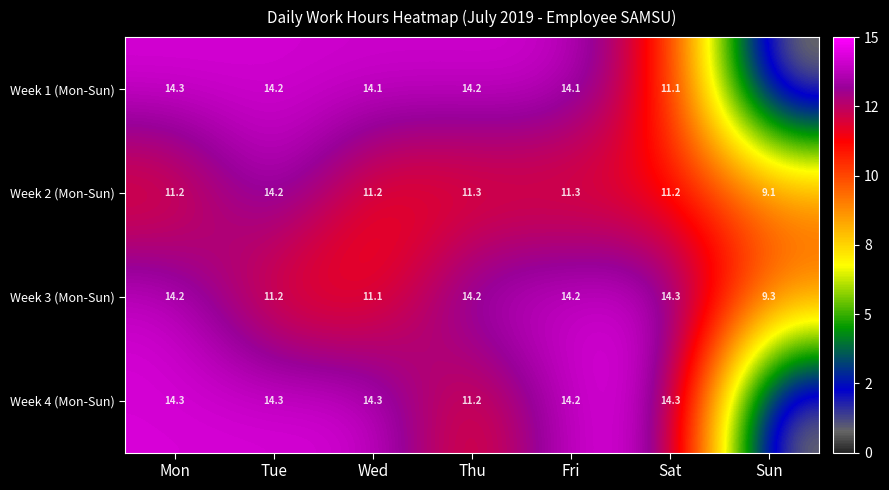

At which label does Week 2 (Mon-Sun) reach its peak?

Tue